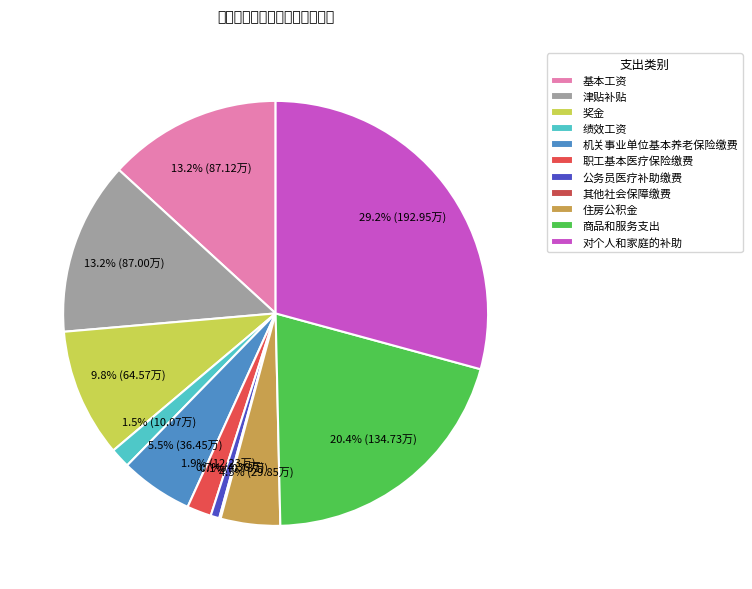

Is there a majority slice in this chart?

No